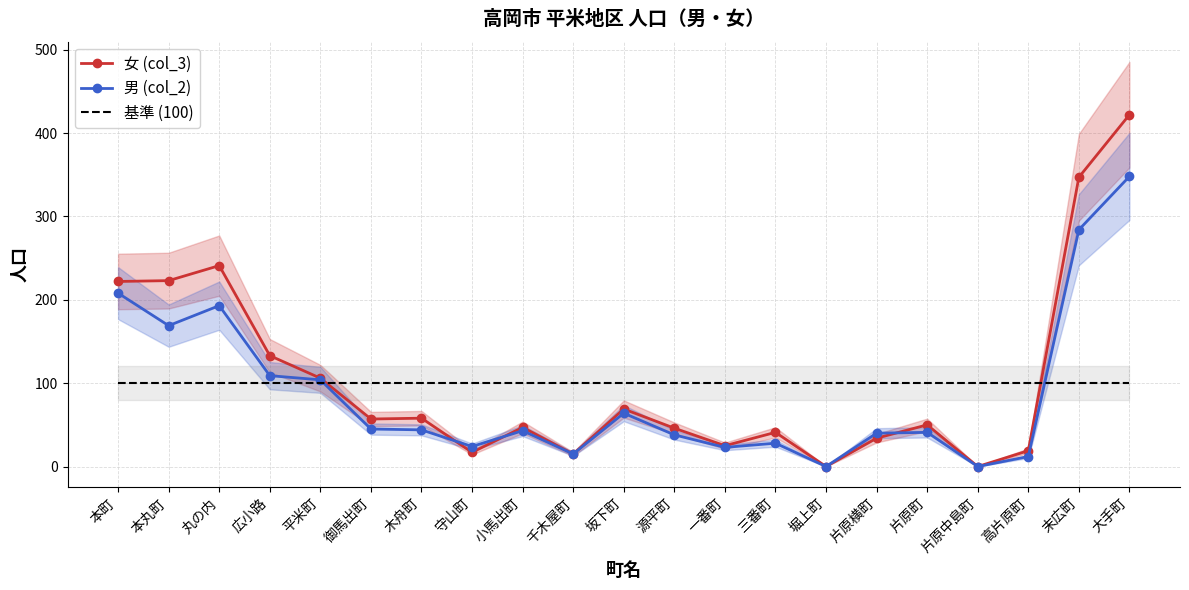

How many values in the 女 (col_3) series exceed 50?

10